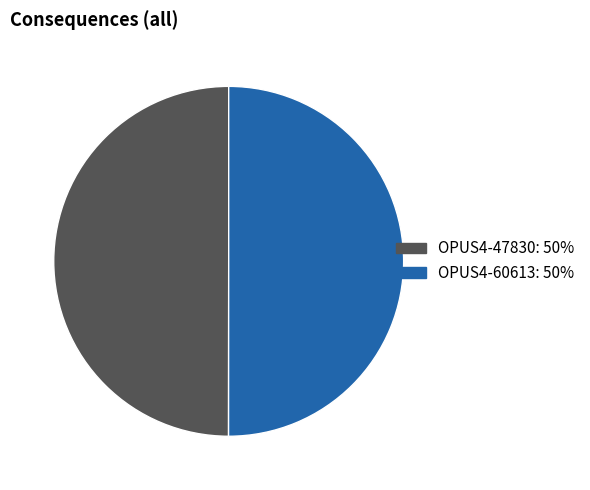

Is the sum of OPUS4-60613 and OPUS4-47830 greater than half?

Yes